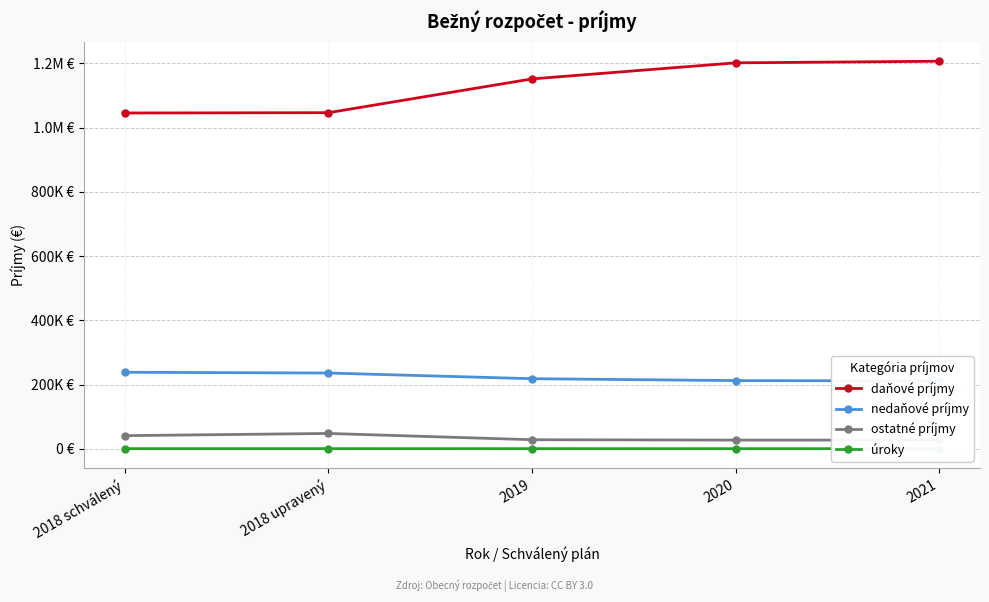

How many data points does each series have?

5